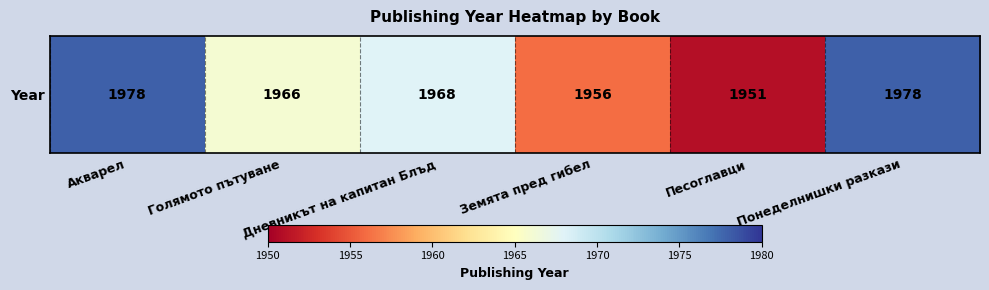

How many categories are shown in the chart?

6